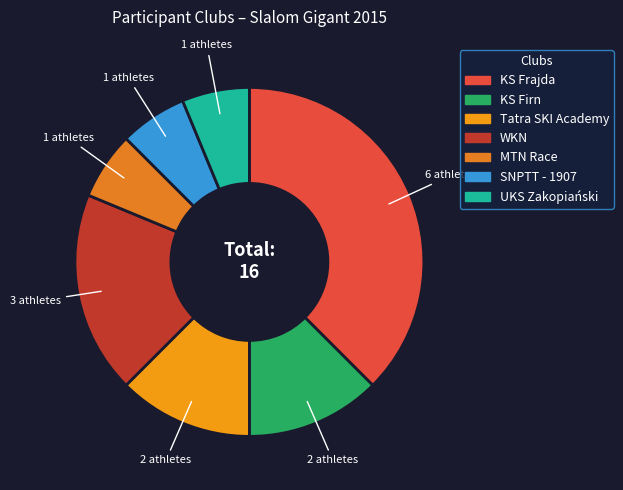

Between KS Frajda and SNPTT - 1907, which is larger?

KS Frajda